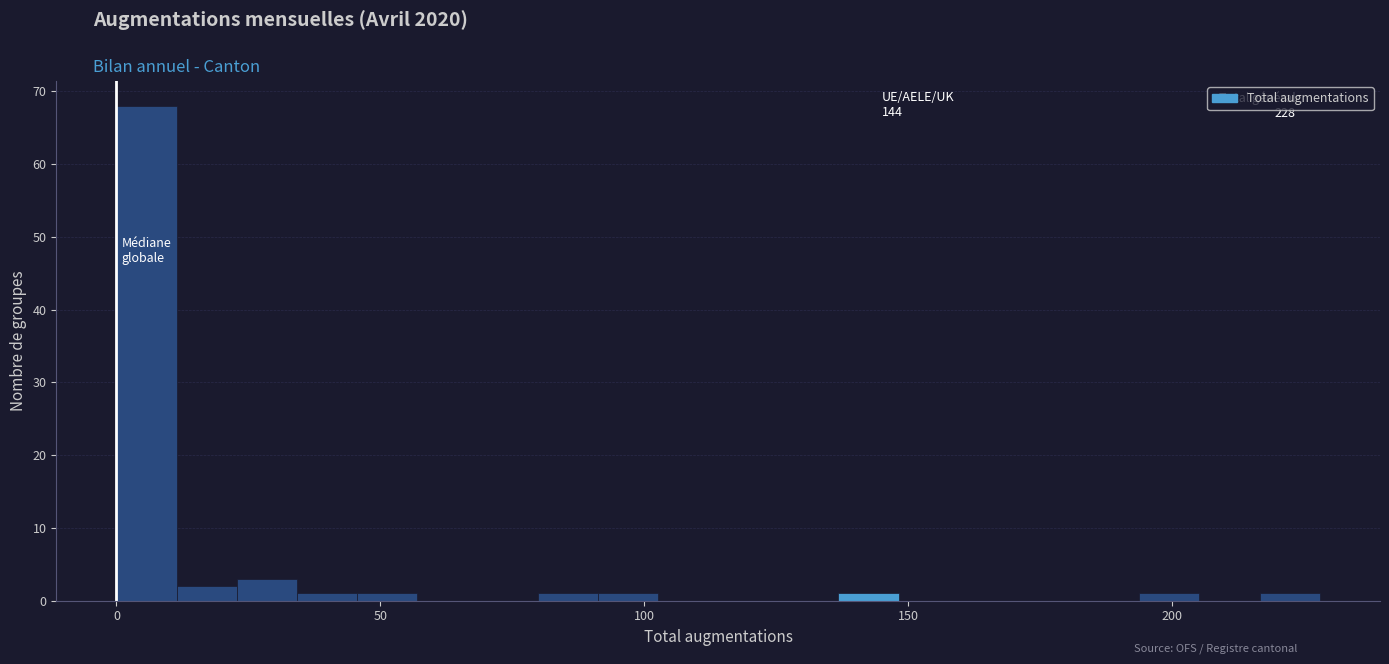

Read against the x-axis, roughly where is the centre of the tallest bar?

5